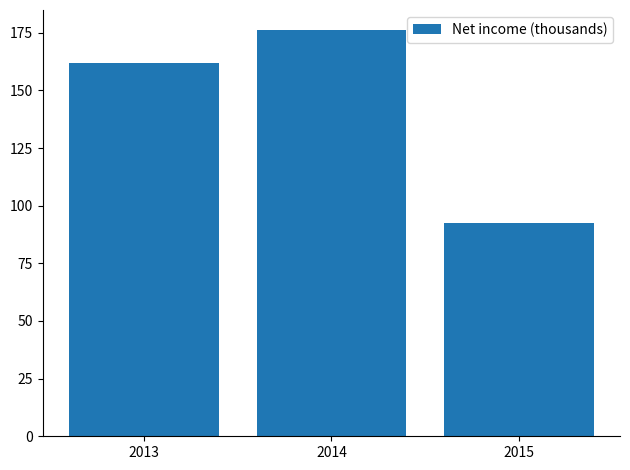

What is the difference between the values at 2014 and 2015?

83.7